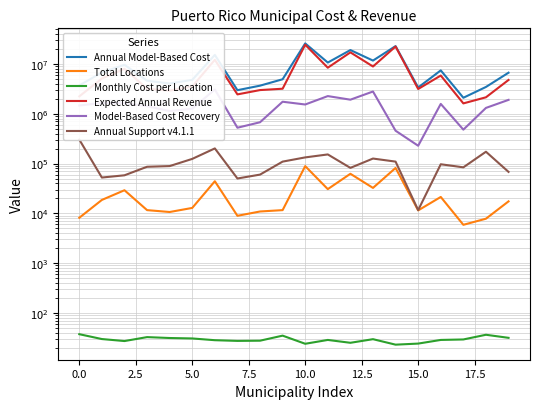

What is the value of the Model-Based Cost Recovery point at the 18th from the left?

478953.0